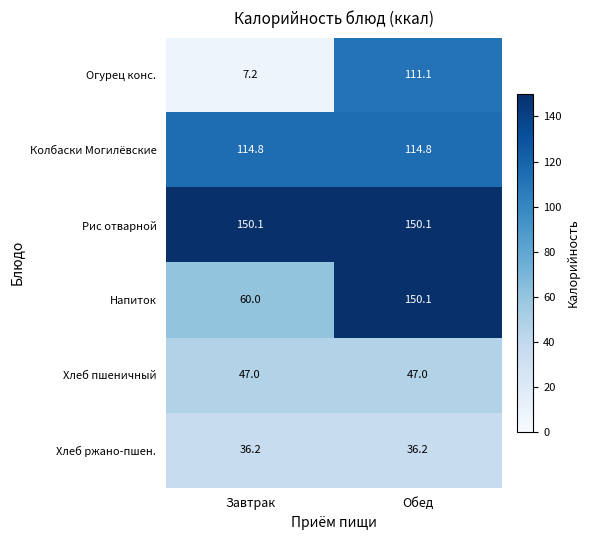

What is the average value of the Колбаски Могилёвские series?

114.8